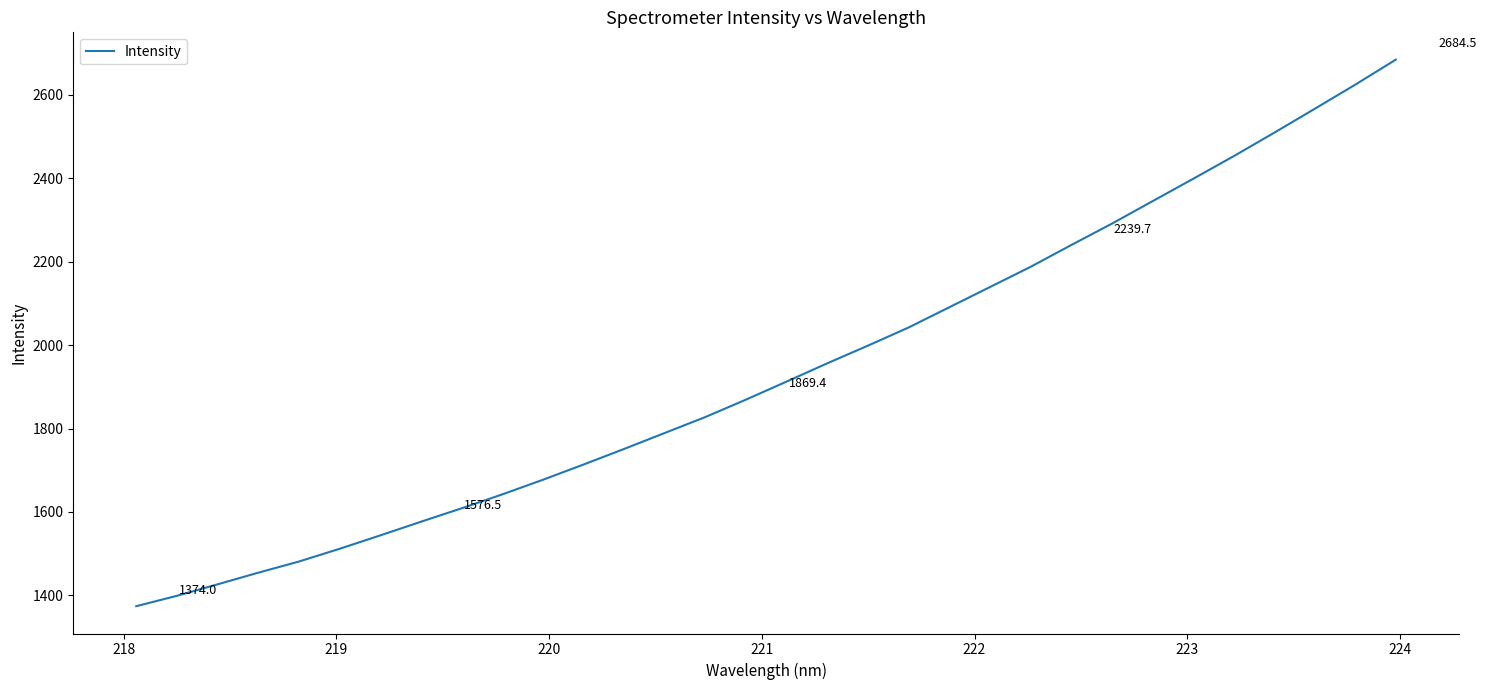

What is the greatest value displayed?

2684.5